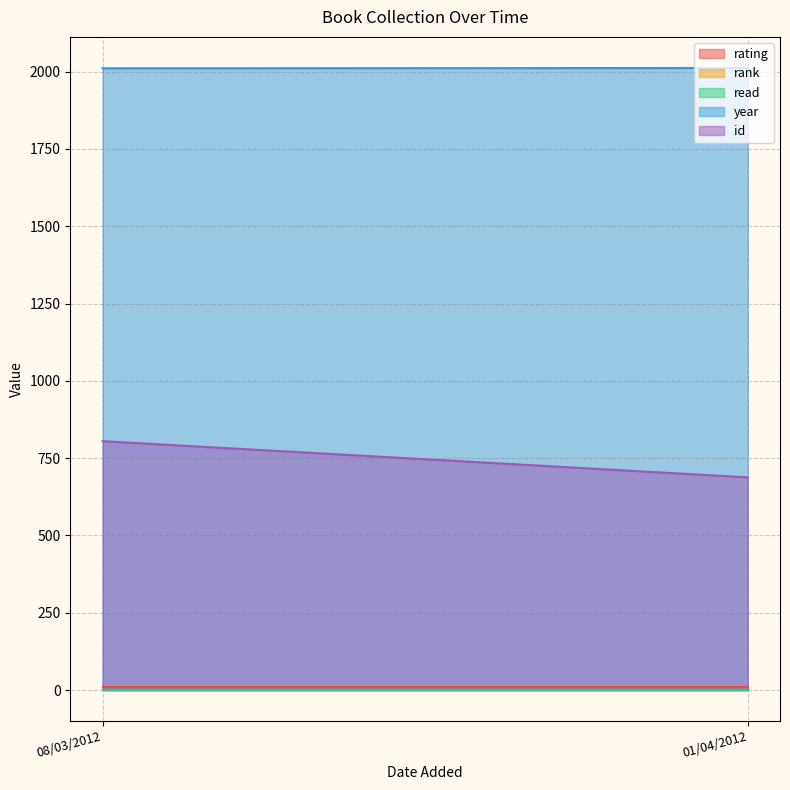

Rank the series at 08/03/2012 from highest to lowest value.

year, id, rating, rank, read